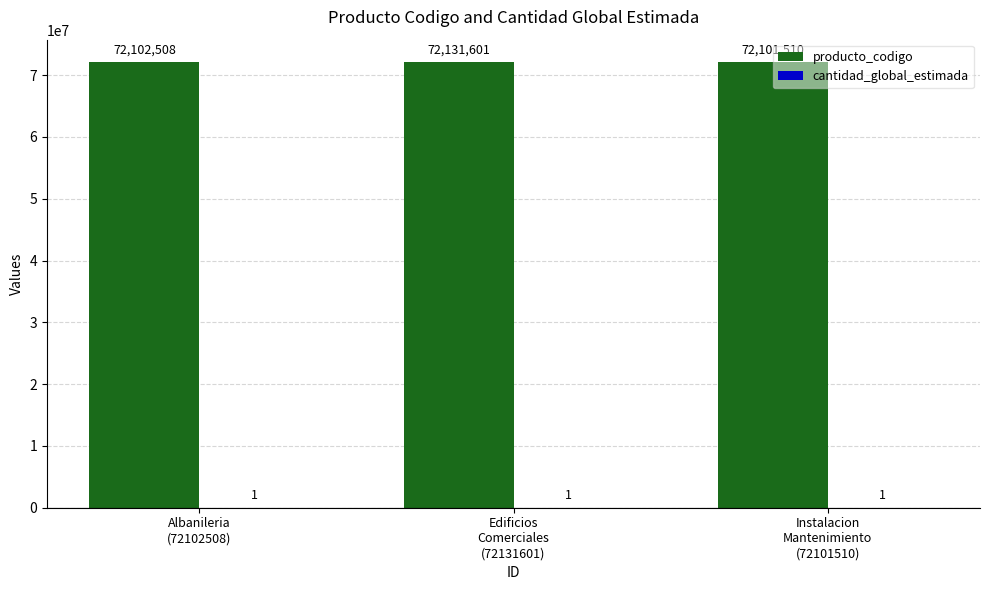

What is the maximum value for producto_codigo?

72131601